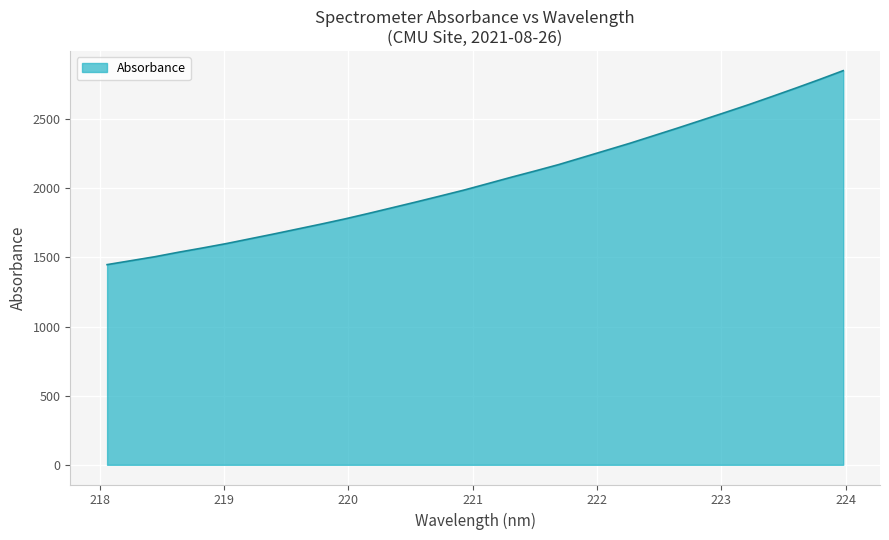

What is the difference between the maximum and minimum values?

1402.8